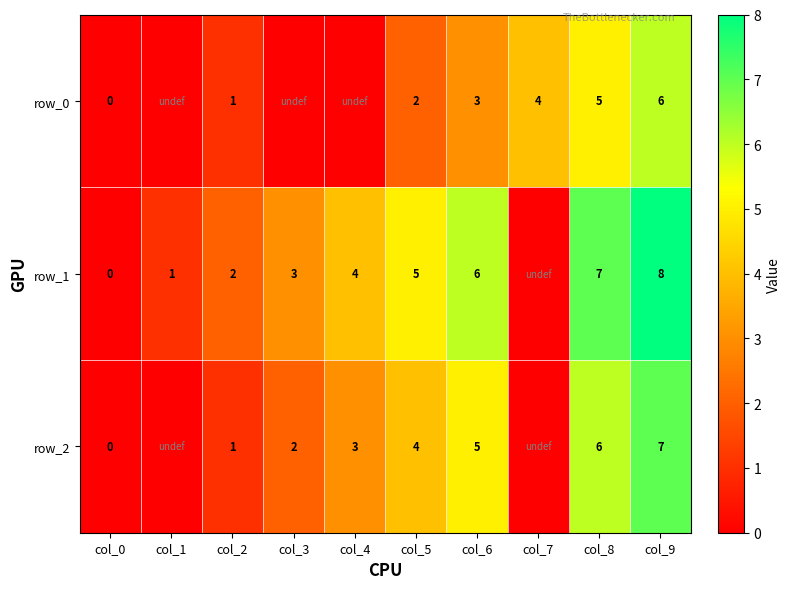

What is the sum of all row_0 values?

21